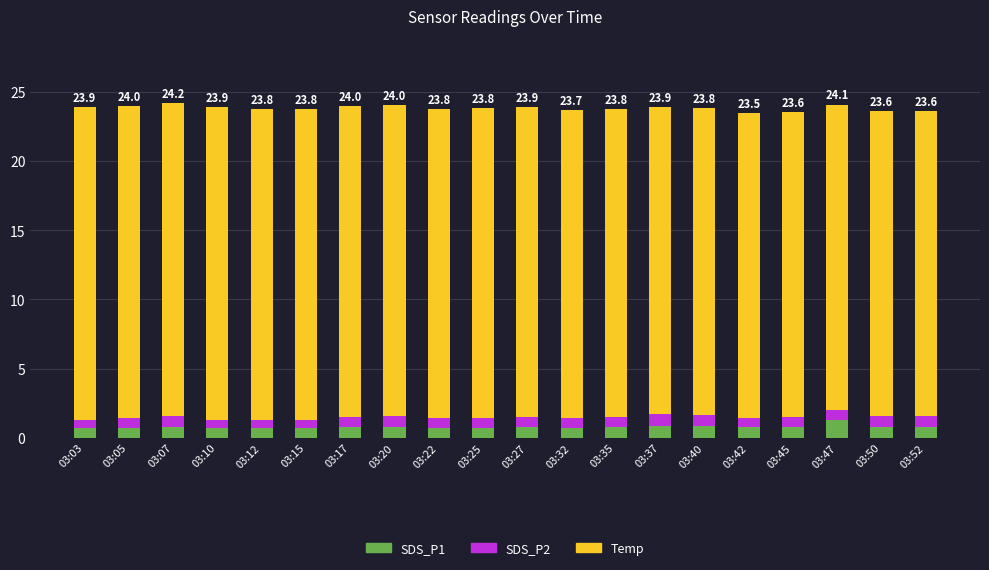

What is the total value across all series at 03:42?

23.5